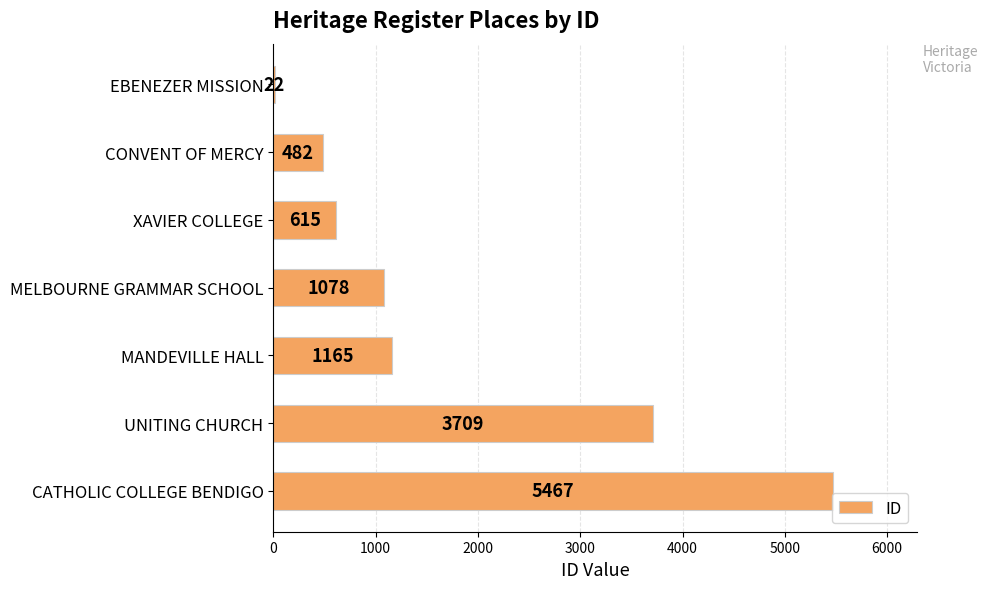

How many values are below 1078?

3